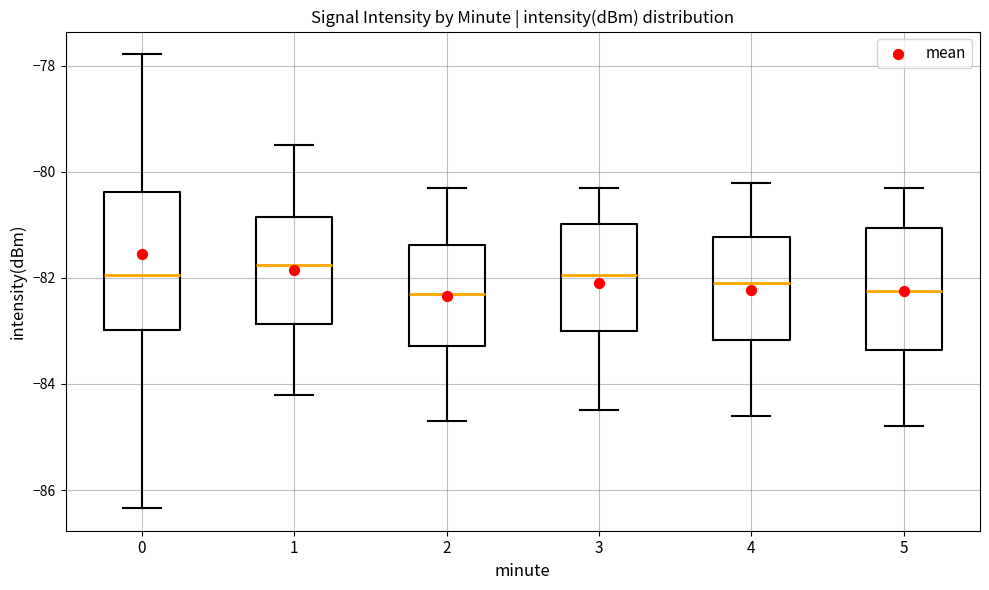

Where is the lower edge of the box at x = 1 on the y-axis? The values are not printed on the chart, so give them approximately, as read against the axis.

-82.8